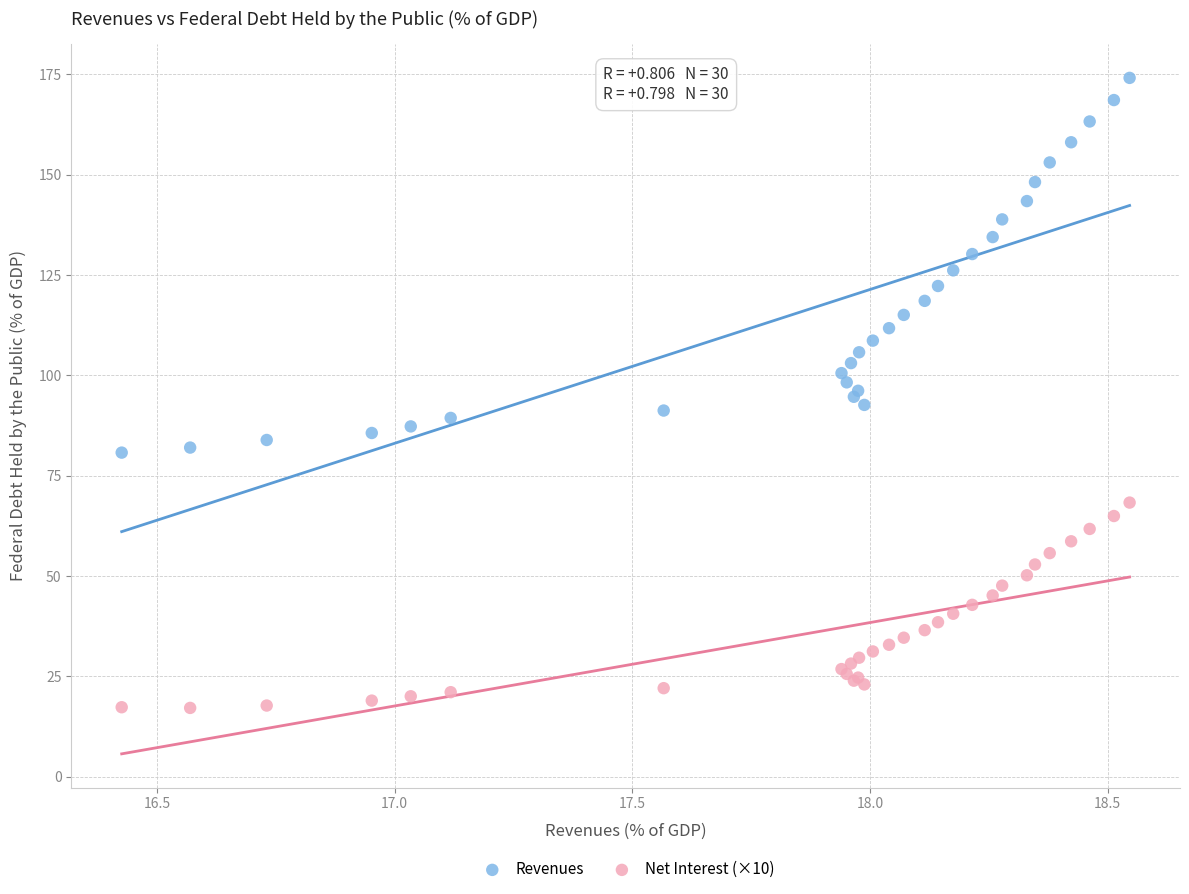

What is the X range (max minus min) for the scatter plot?

2.1